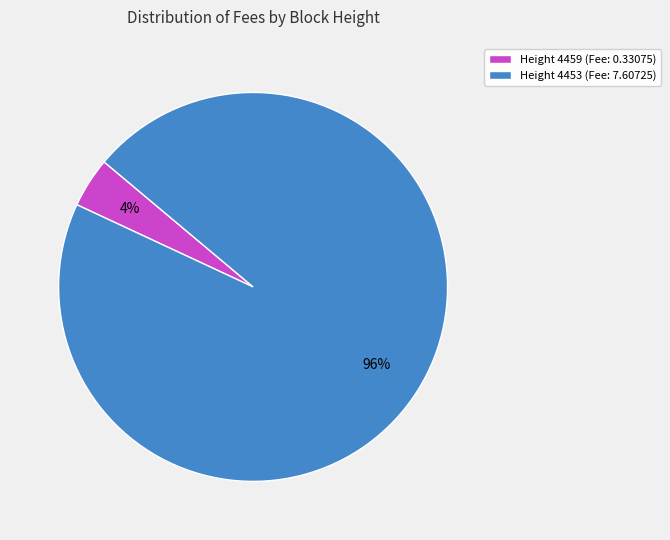

To the nearest percent, what percentage of the pie is Height 4459 (Fee: 0.33075)?

4%